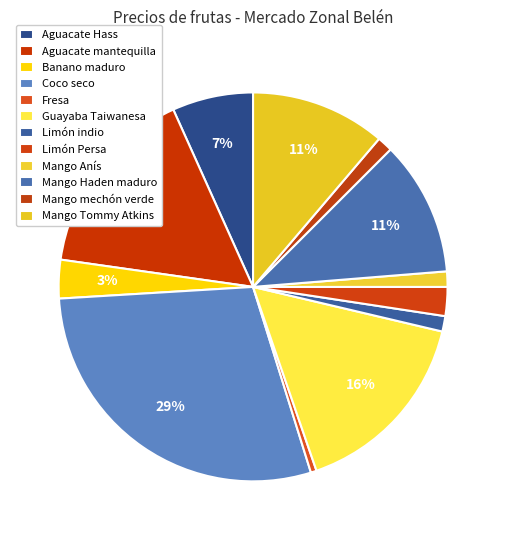

Rank the categories by value from lowest to highest.

Fresa, Limón indio, Mango Anís, Mango mechón verde, Limón Persa, Banano maduro, Aguacate Hass, Mango Haden maduro, Mango Tommy Atkins, Aguacate mantequilla, Guayaba Taiwanesa, Coco seco